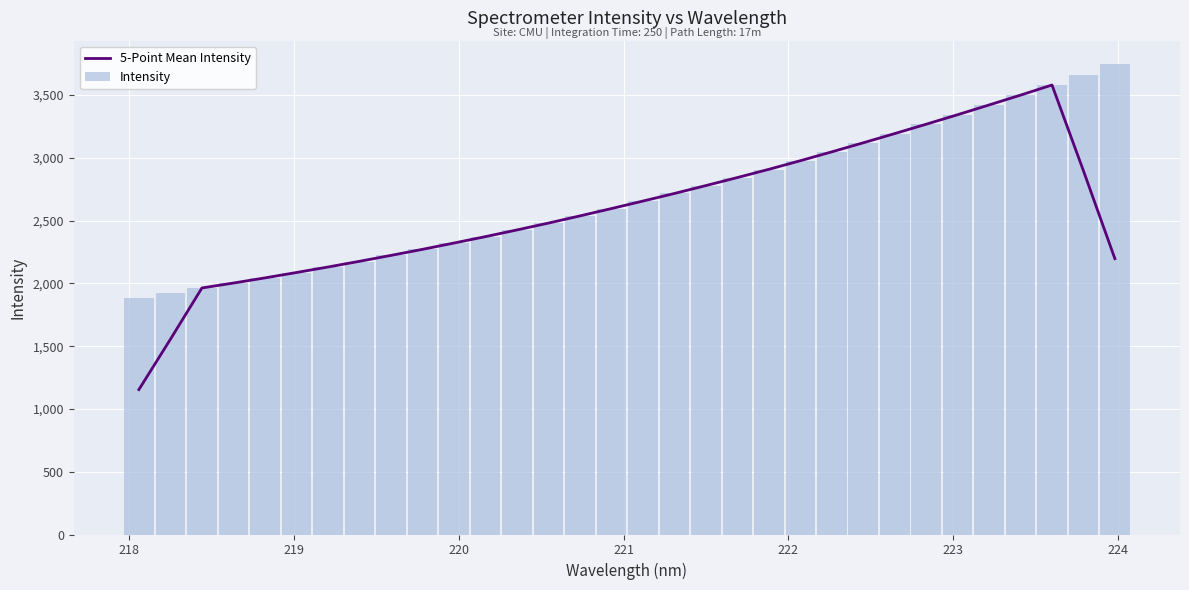

What is the average value of the Intensity series?

2692.5